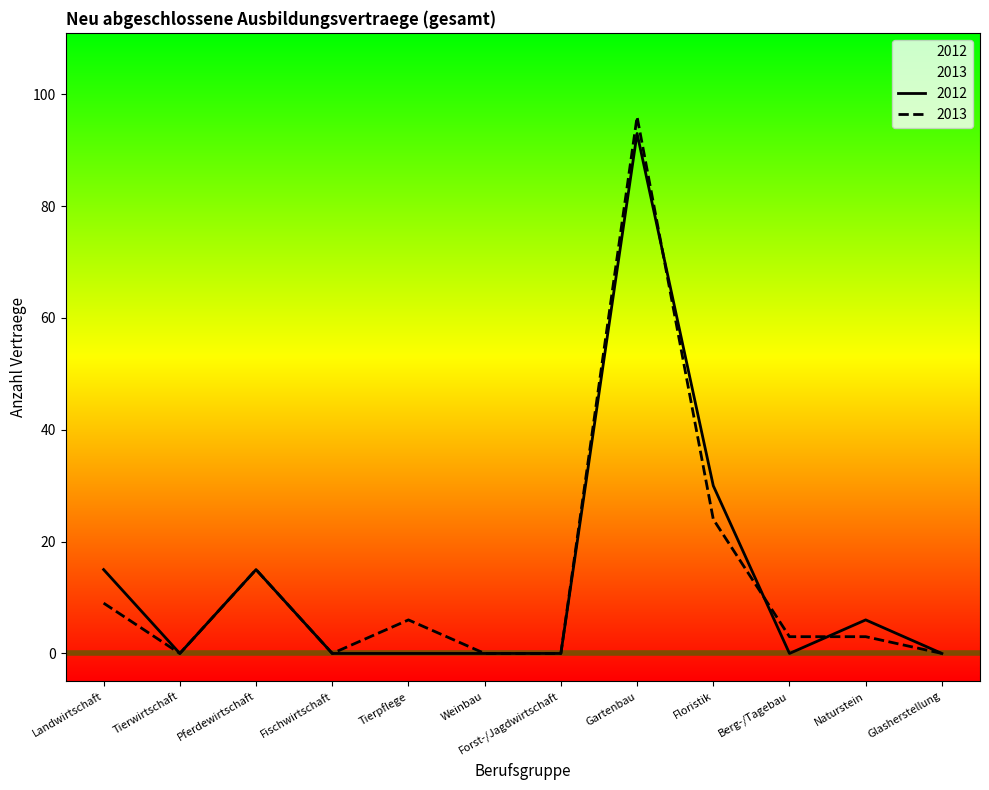

Which category has the lowest value in the 2012 series?

Tierwirtschaft